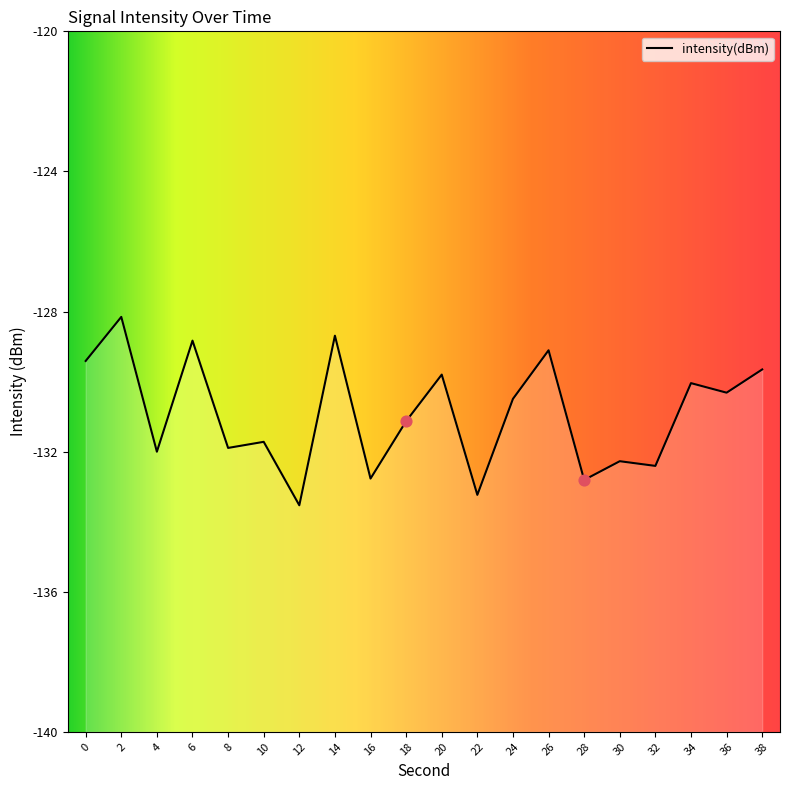

Between 16 and 20, which is larger?

20